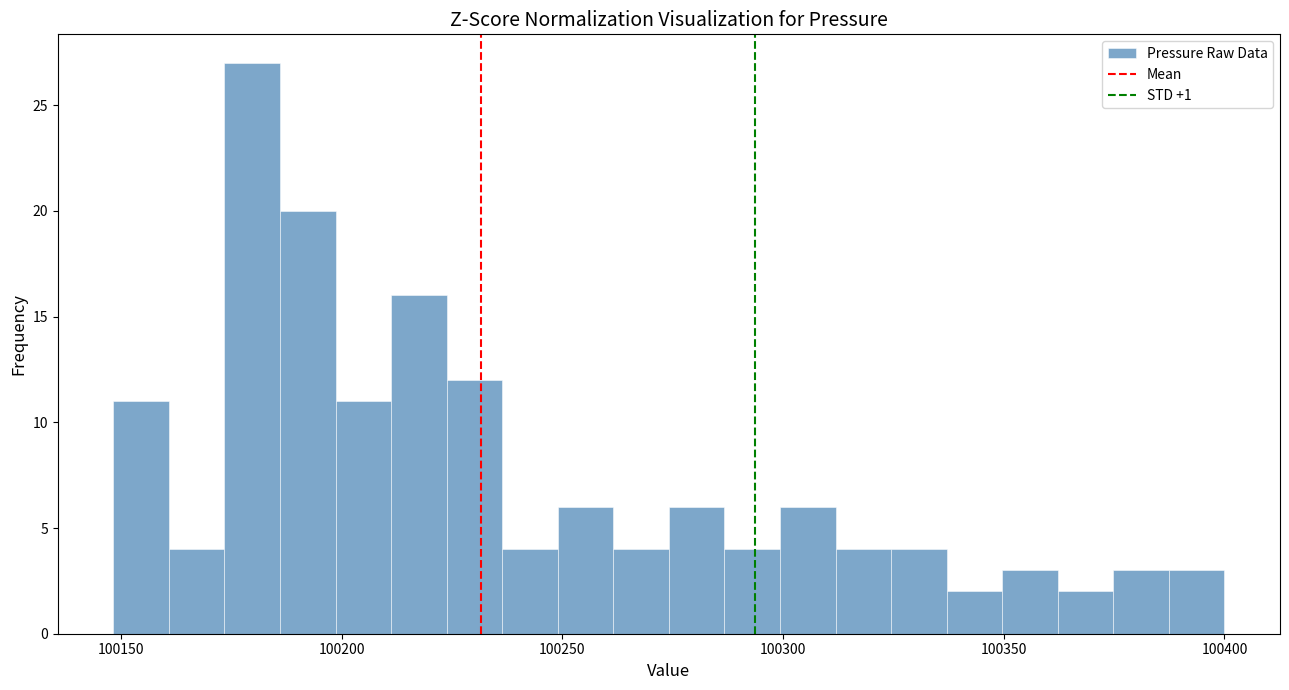

Read against the x-axis, roughly where is the centre of the tallest bar?

100180